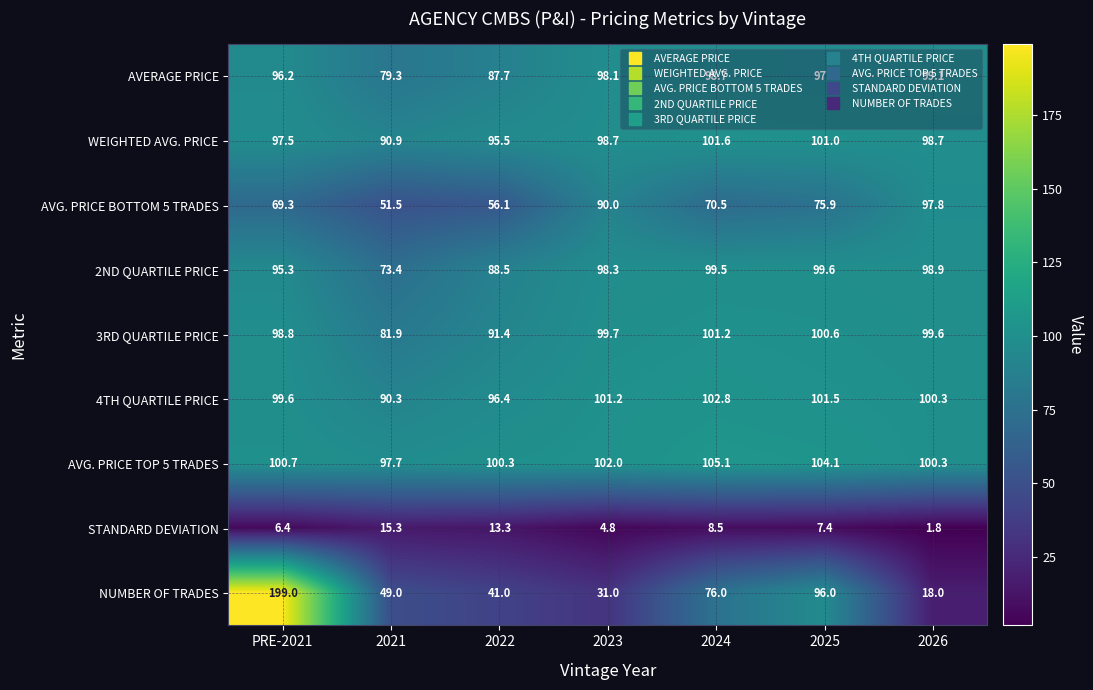

At which category does the chart reach its peak across all series?

PRE-2021